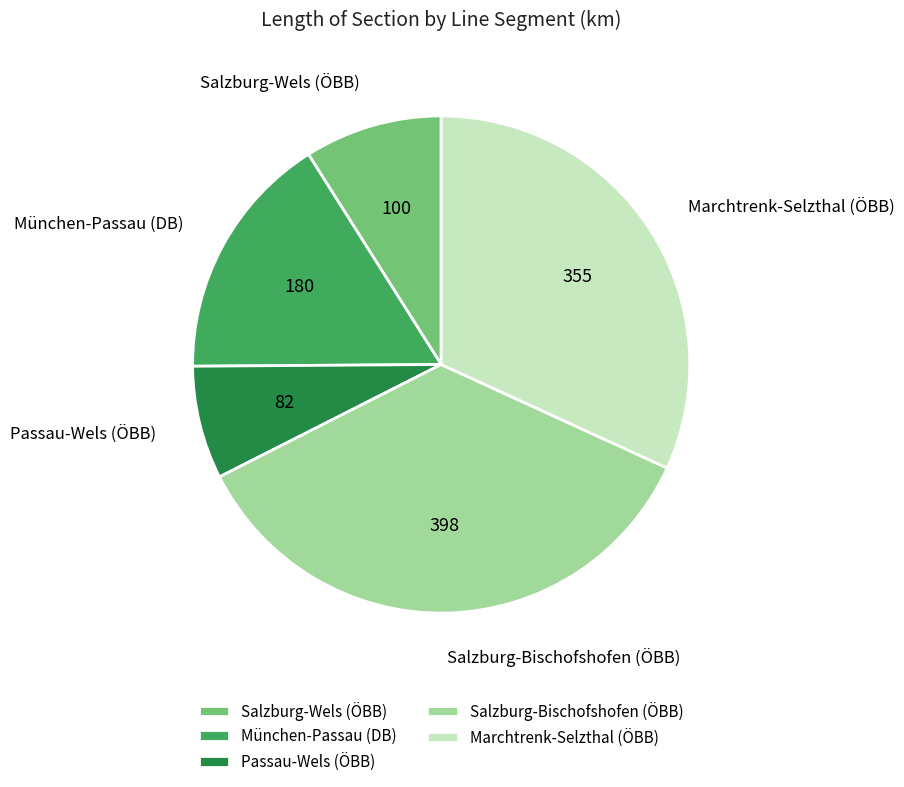

Is München-Passau (DB) the majority of the pie?

No